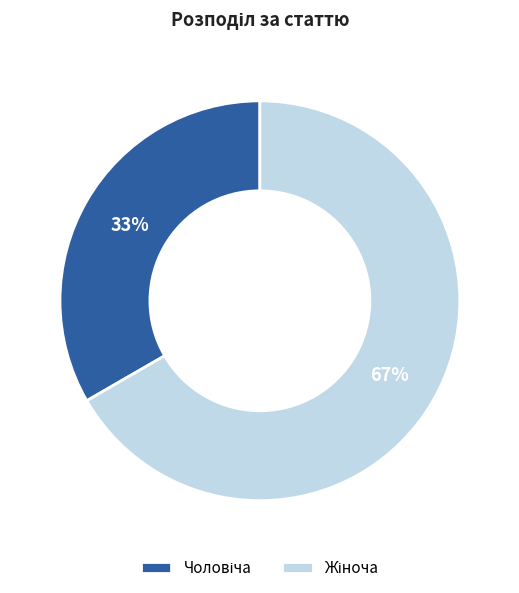

Does any single category account for the majority?

Yes